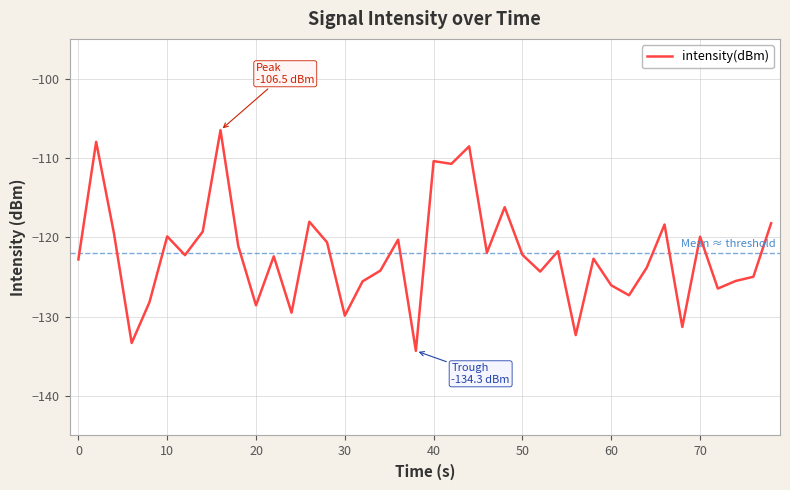

Does the chart display data point markers on the line(s)?

No